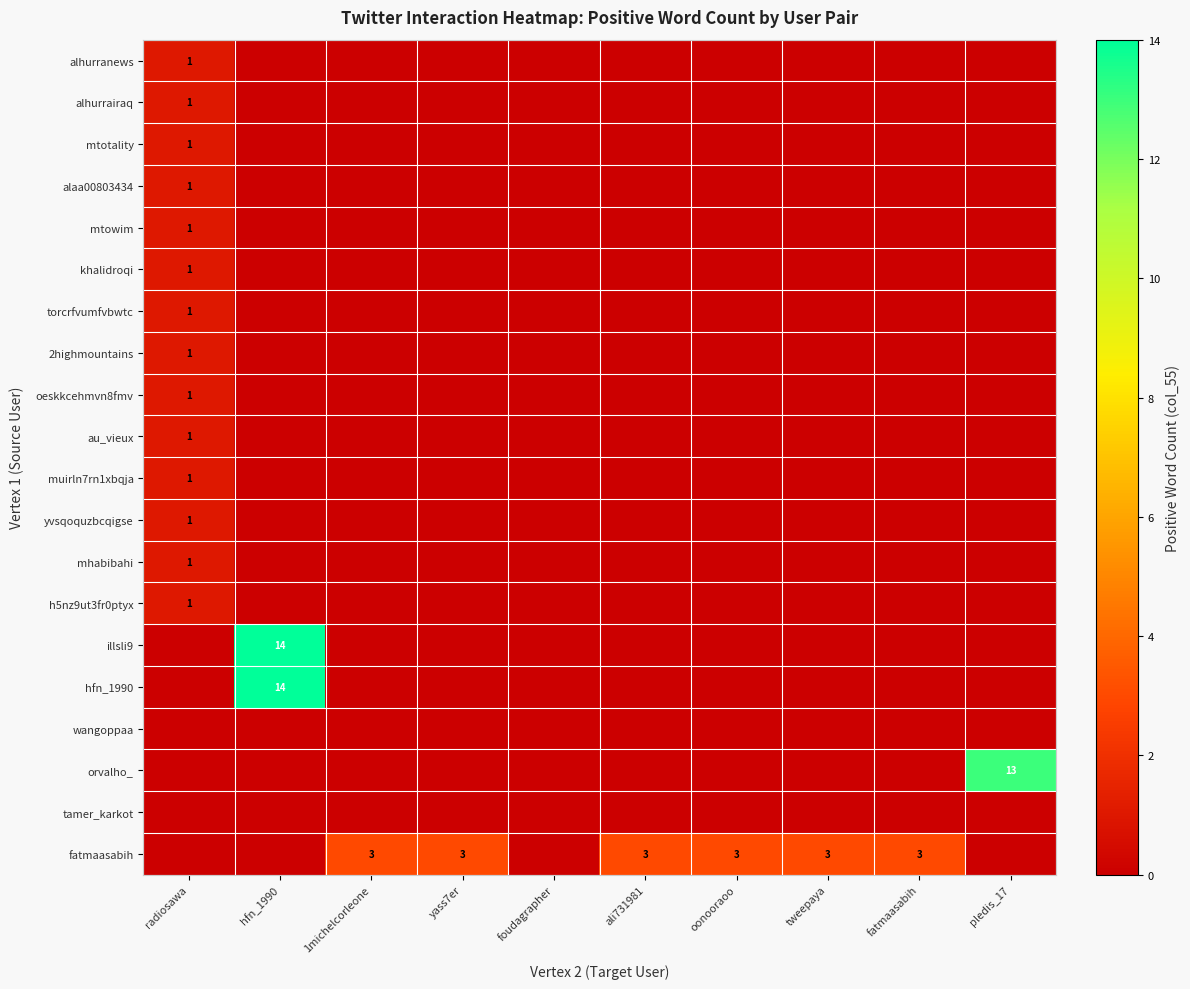

True or false: oeskkcehmvn8fmv has a value of 0 at pledis_17.

True